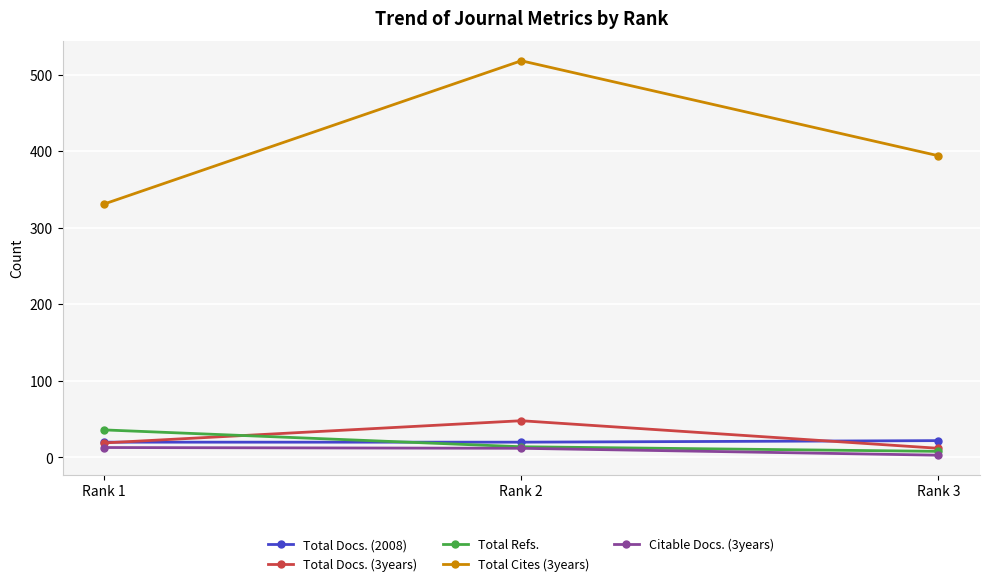

What is the average value of the Total Docs. (3years) series?

26